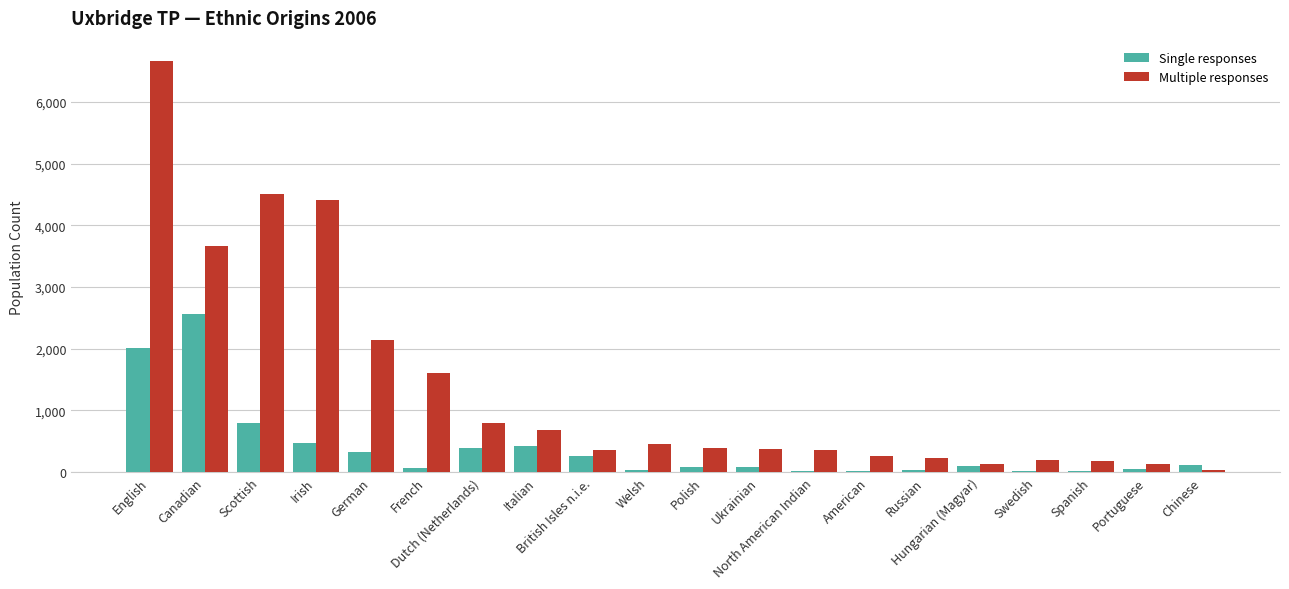

How many groups of bars are there?

20